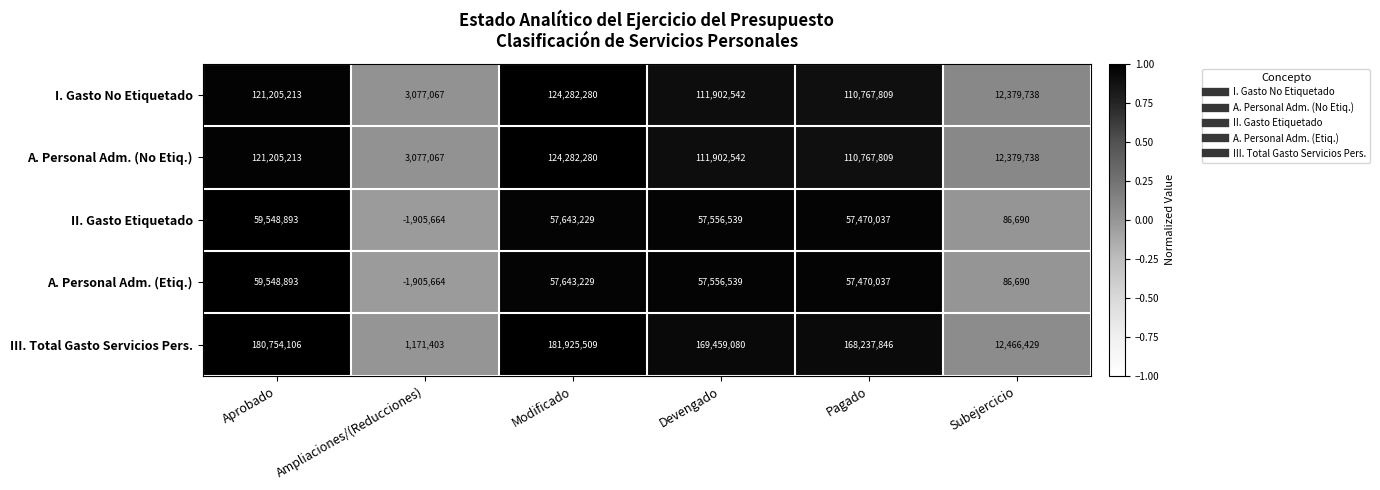

The value of A. Personal Adm. (No Etiq.) at Devengado is 41520315. True or false?

False